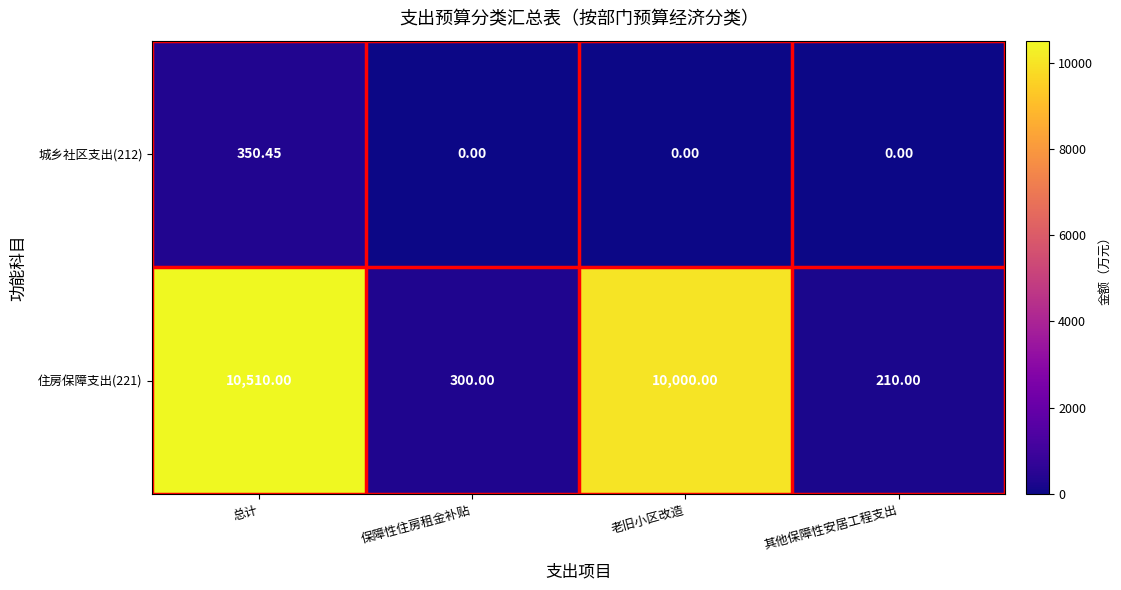

At which category is the sum across all series the highest?

总计